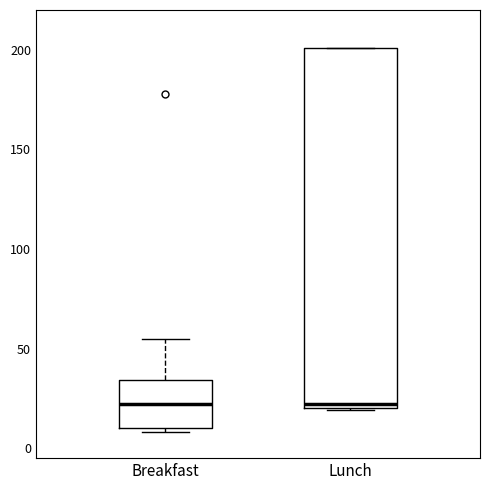

Reading left to right, read every box against the y-axis: the position of its median line, the range the box covers, and the ends of its whiskers. The values are not printed on the chart, so give them approximately, as read against the axis.

Breakfast: median 20, box 10 to 35, whiskers 10 (just below the box's lower edge) to 55
Lunch: median 20 (just above the box's lower edge), box 20 to 200, whiskers 20 to 200